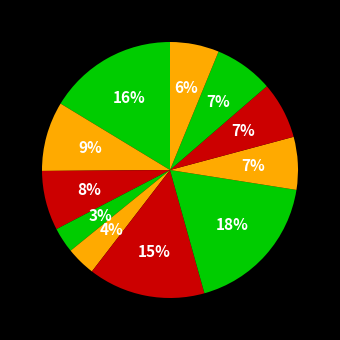

How many segments does this pie chart have?

11